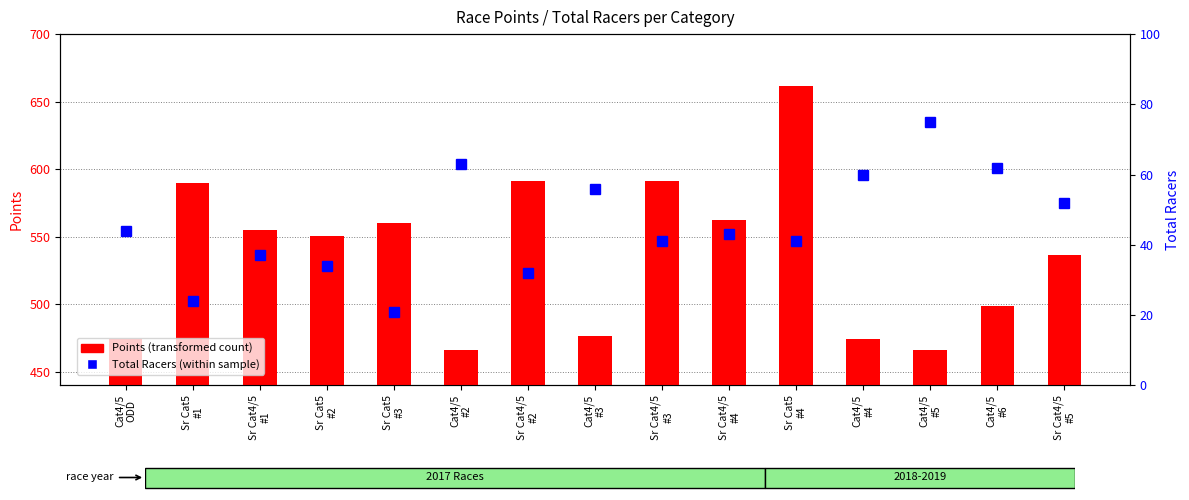

True or false: Points (transformed count) has a value of 763.8 at Sr Cat4/5
#4.

False